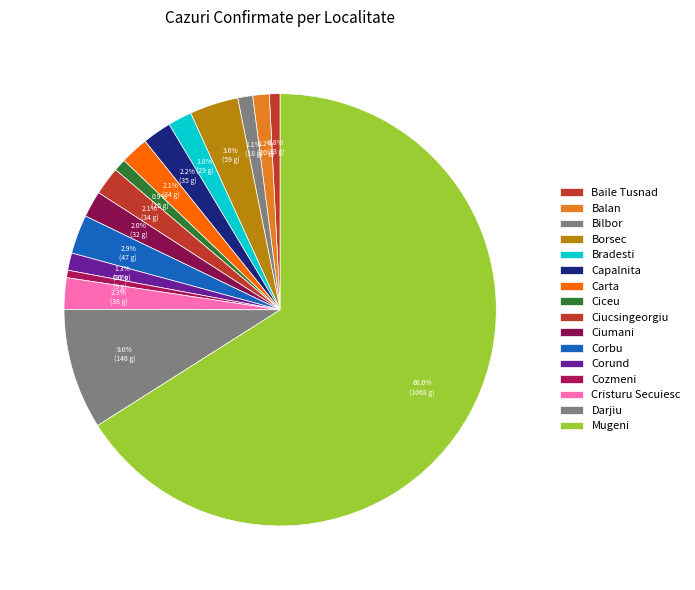

Combined, do Bilbor and Darjiu account for over 50%?

No